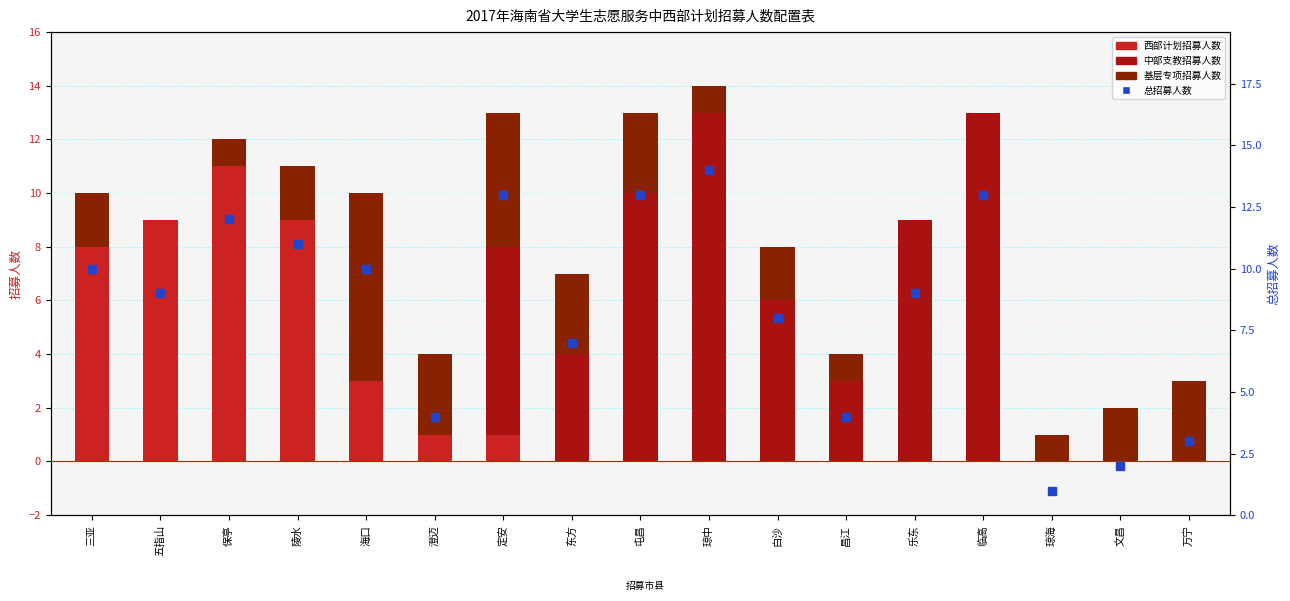

List the series in order of their peak value, lowest first.

基层专项招募人数, 西部计划招募人数, 中部支教招募人数, 总招募人数